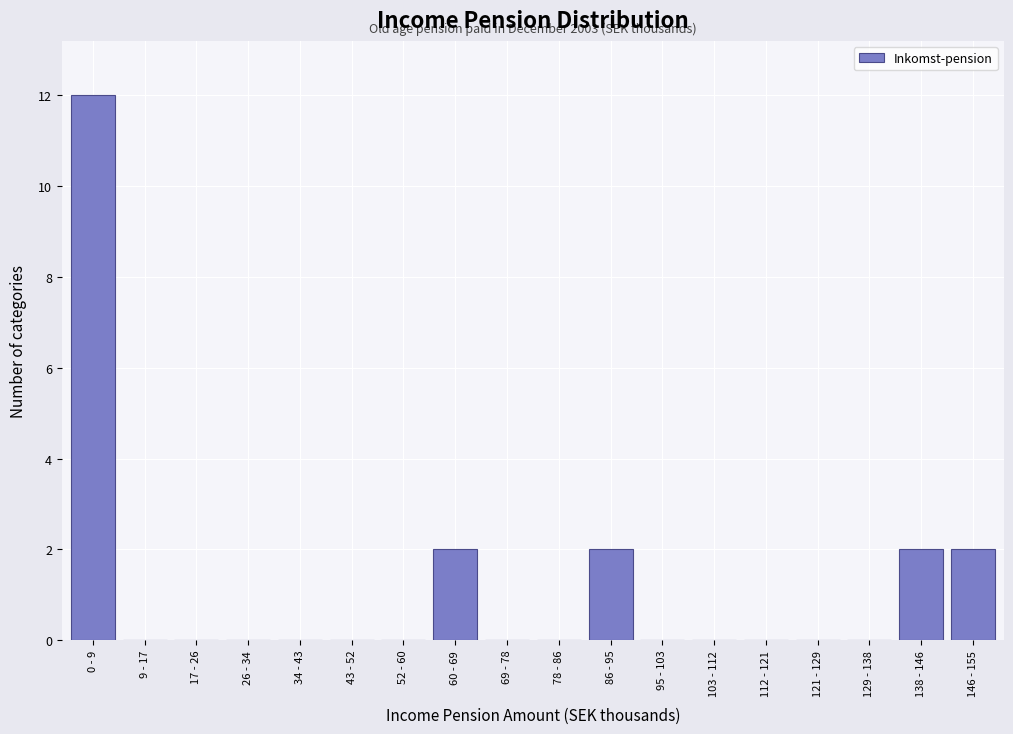

Reading right to left, transcribe all the data shown in this chart.

146 - 155=2	138 - 146=2	129 - 138=0	121 - 129=0	112 - 121=0	103 - 112=0	95 - 103=0	86 - 95=2	78 - 86=0	69 - 78=0	60 - 69=2	52 - 60=0	43 - 52=0	34 - 43=0	26 - 34=0	17 - 26=0	9 - 17=0	0 - 9=12